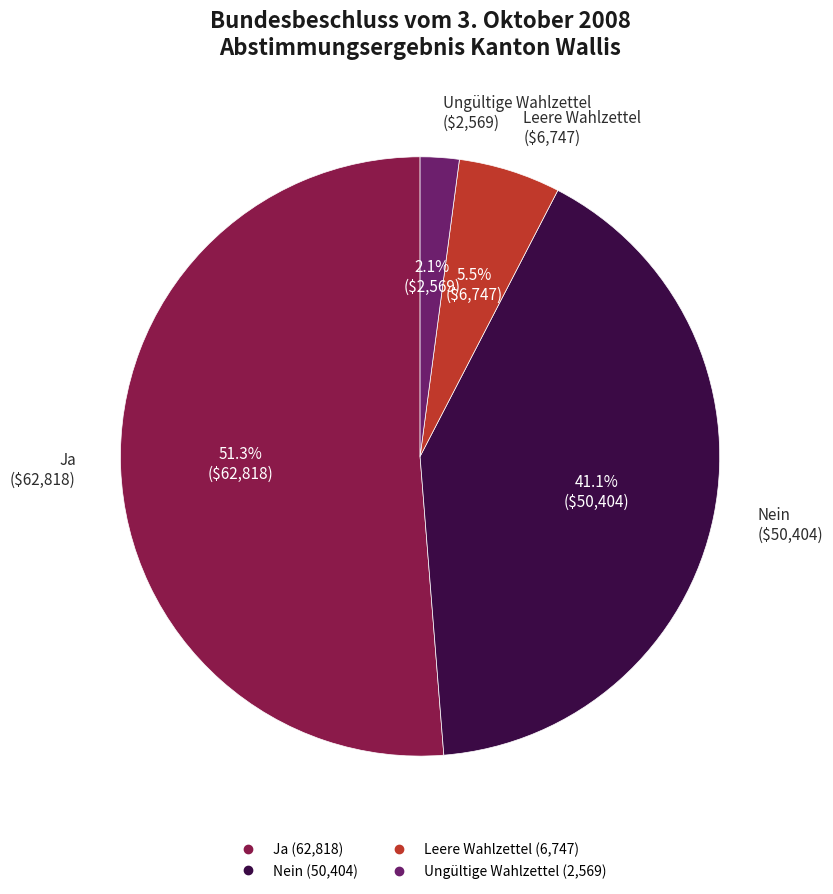

Which category has the smallest portion of the pie?

Ungültige Wahlzettel